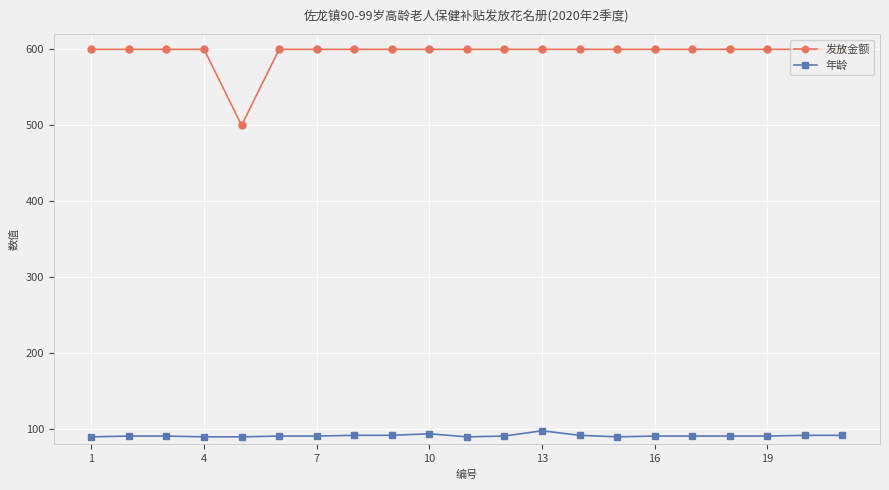

What is the maximum value shown in the chart?

600